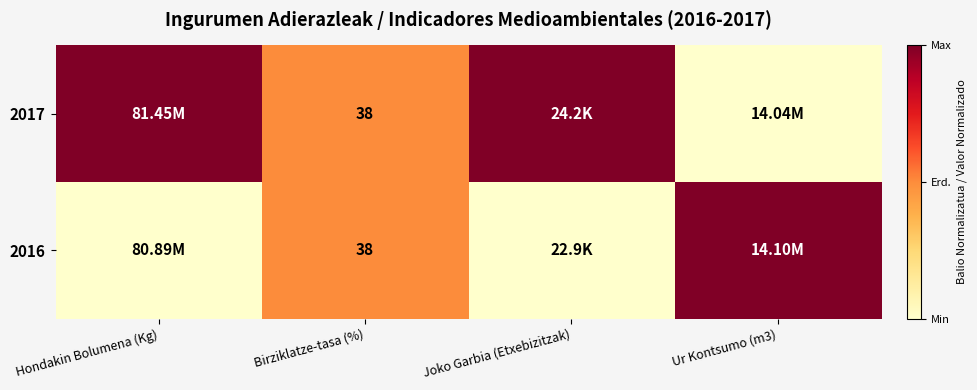

What is the total value across all series at Birziklatze-tasa (%)?

76